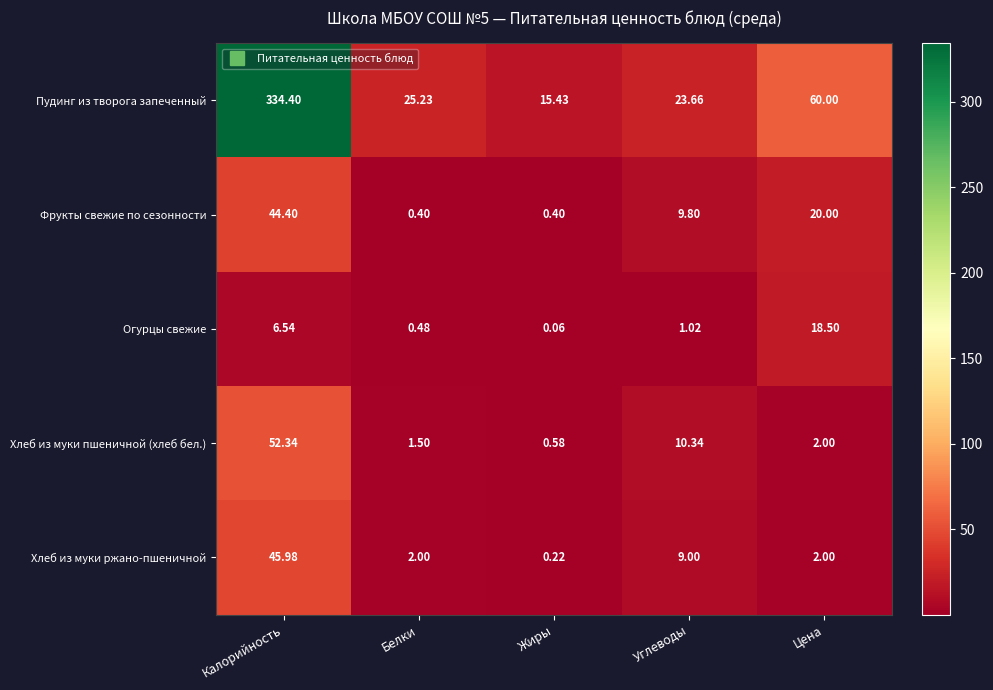

Count the number of categories in the chart.

5